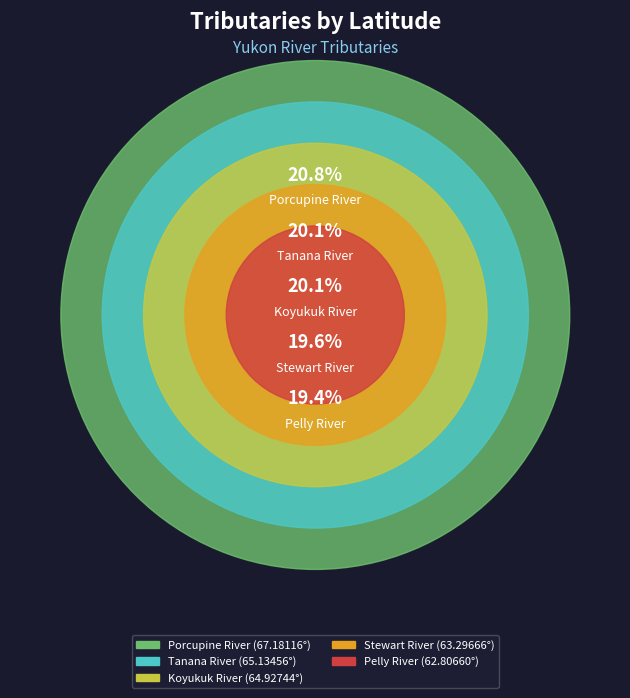

To the nearest percent, what is the difference between the Tanana River and Stewart River slice percentages?

1%